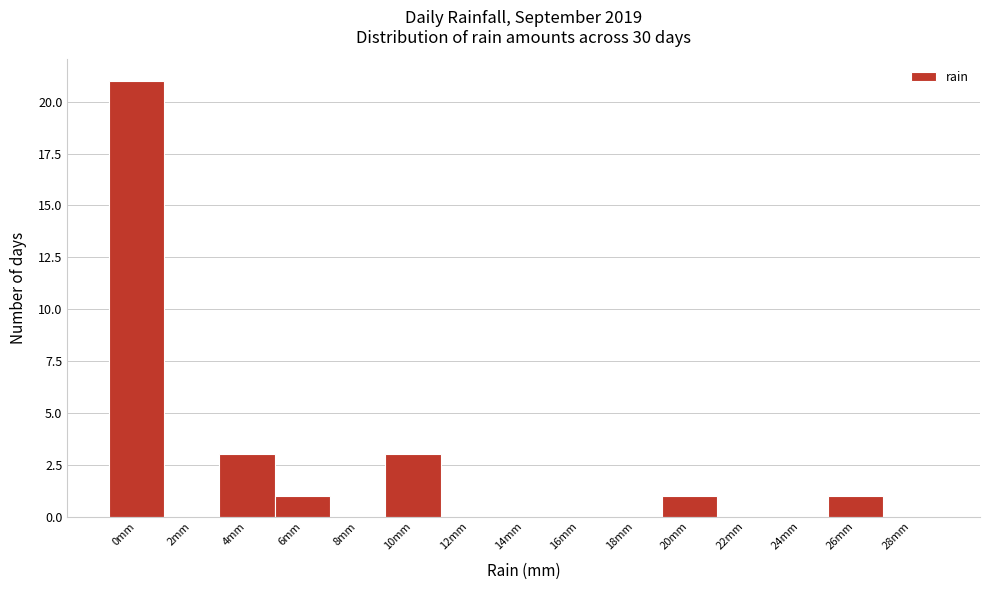

Reading left to right, transcribe all the data shown in this chart.

0mm=21	2mm=0	4mm=3	6mm=1	8mm=0	10mm=3	12mm=0	14mm=0	16mm=0	18mm=0	20mm=1	22mm=0	24mm=0	26mm=1	28mm=0